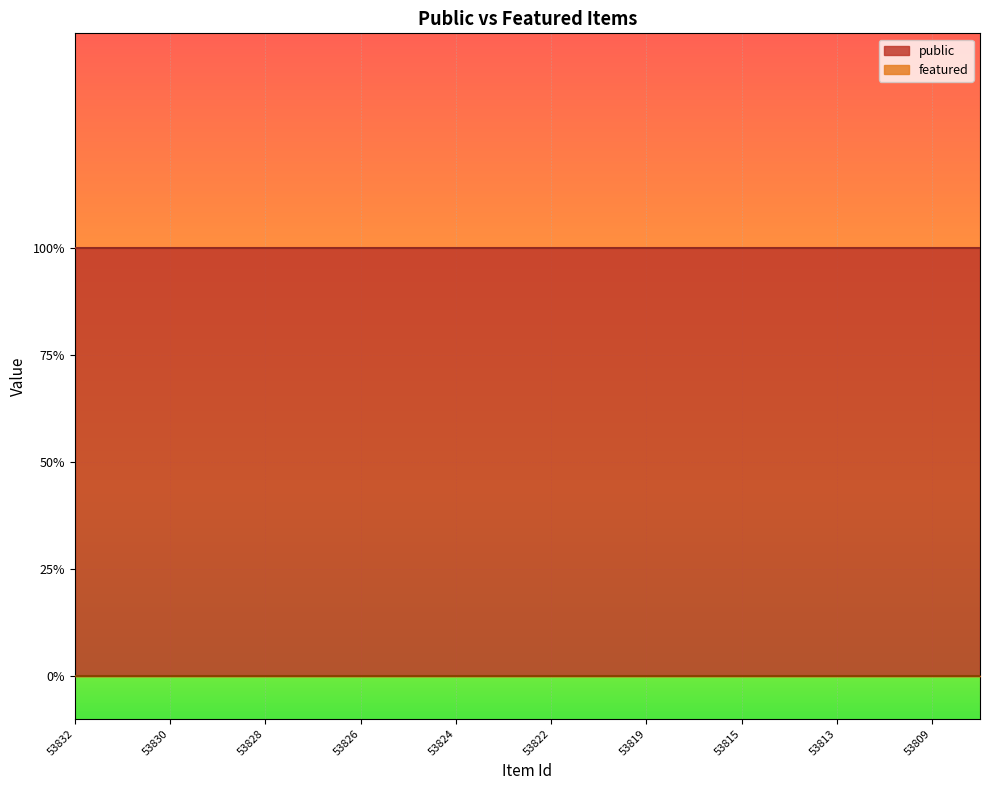

True or false: public and featured cross at least once.

False